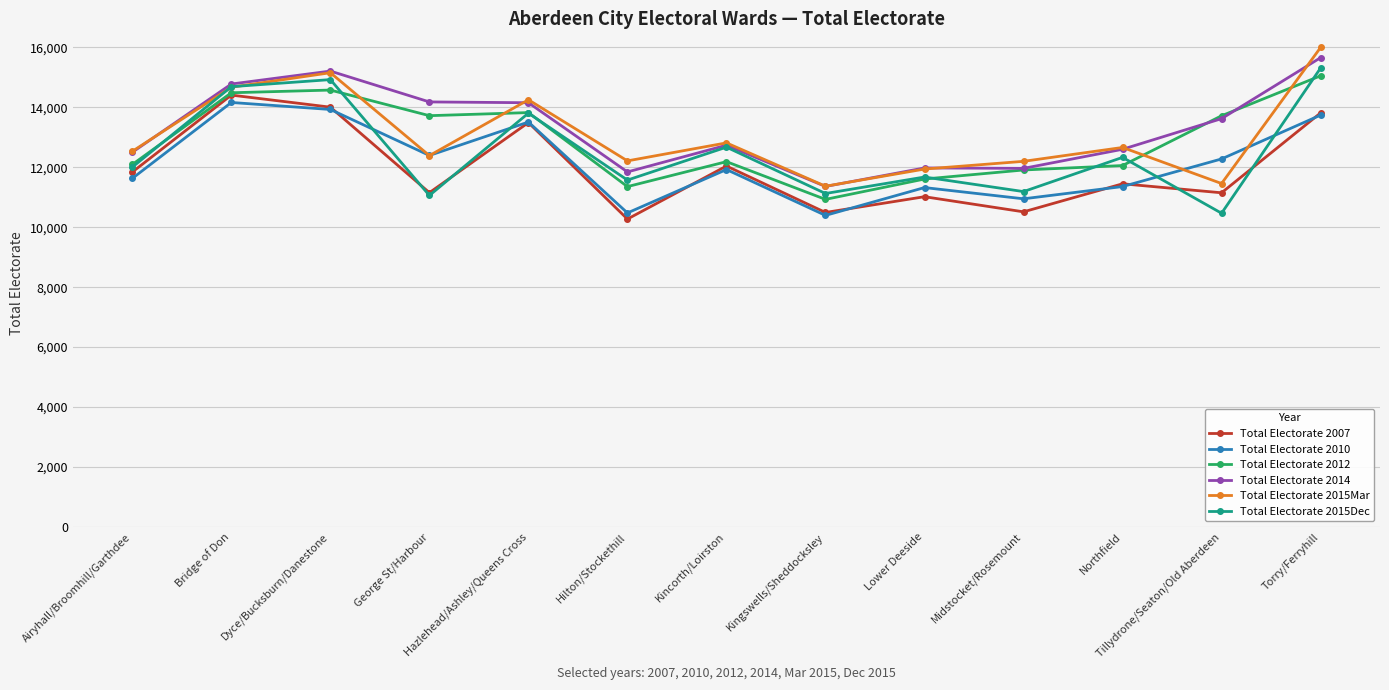

True or false: Total Electorate 2010 has a value of 14282 at Hilton/Stockethill.

False